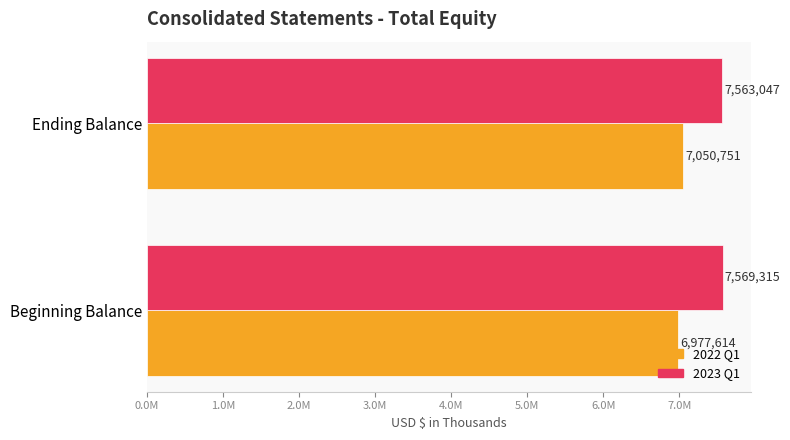

What are all the series names shown in the legend?

2022 Q1, 2023 Q1